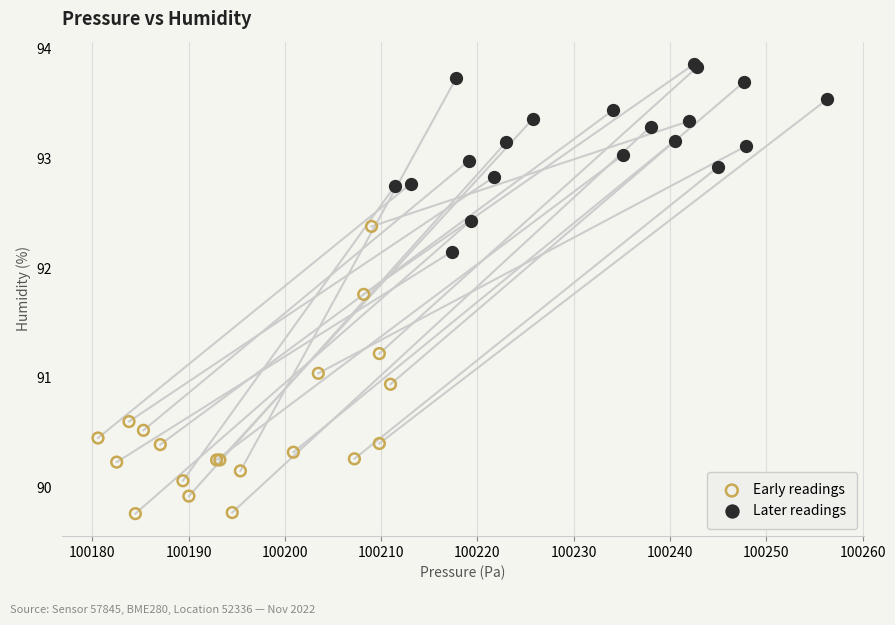

Which series has the largest Y range (max minus min)?

Early readings